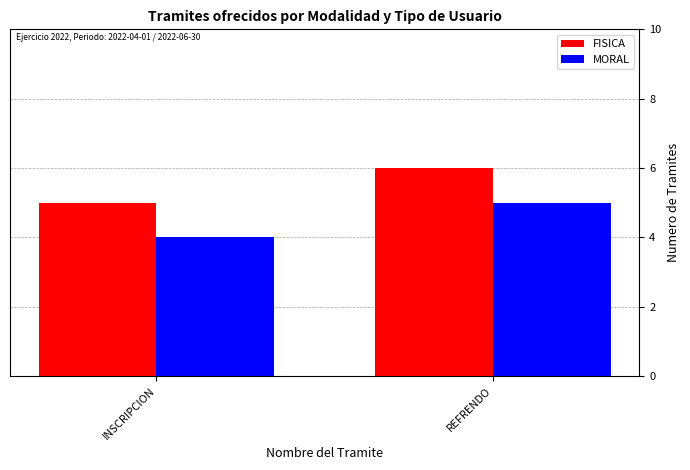

At which category is the sum across all series the highest?

REFRENDO